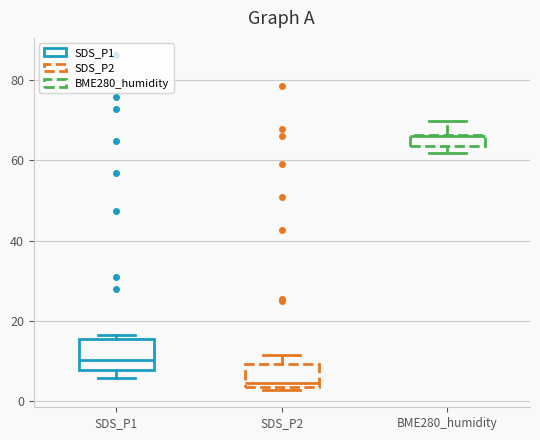

Which box is the tallest, from its lower edge to its upper edge?

SDS_P1